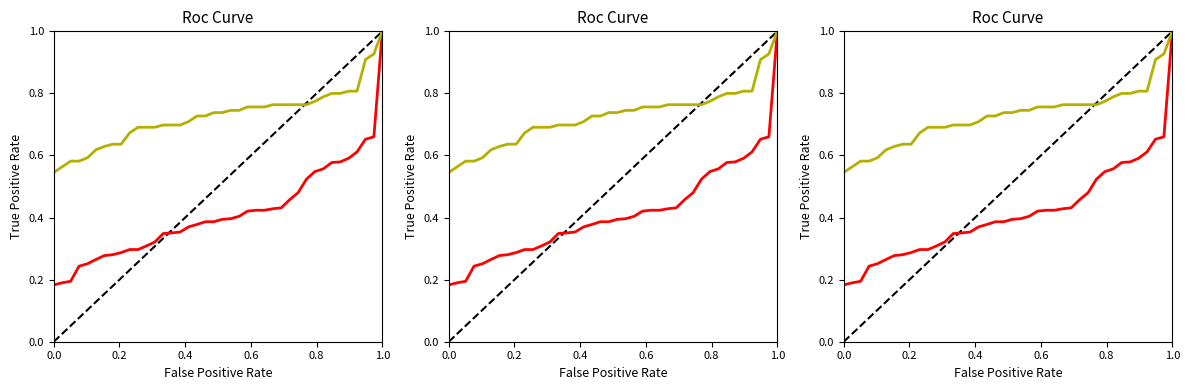

What is the average value of the P1 series?

0.4